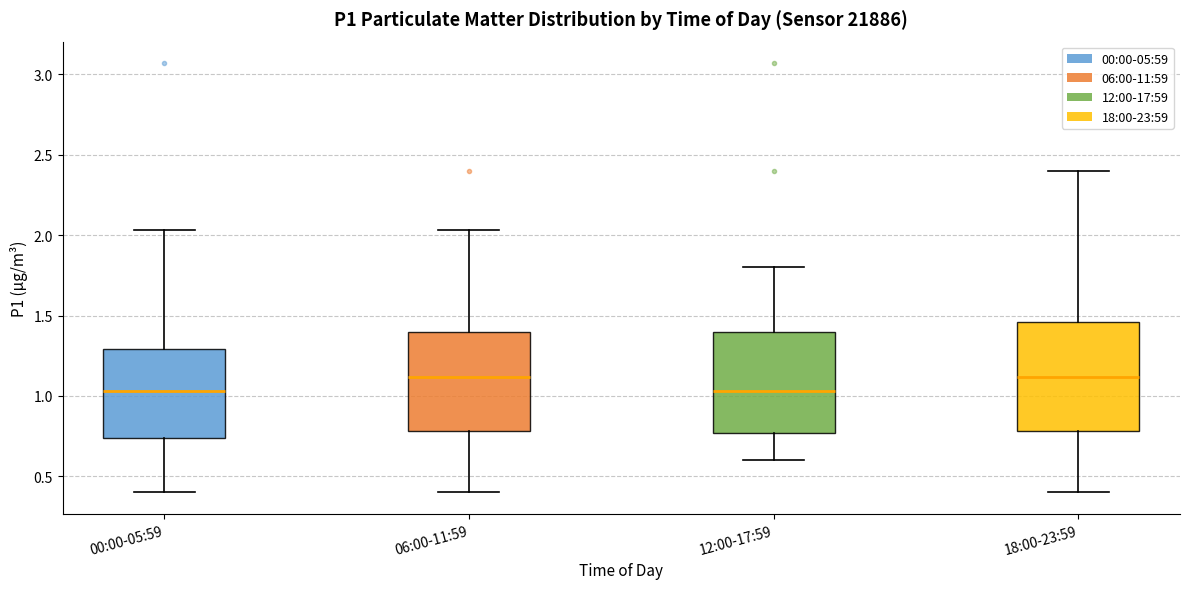

Reading left to right, transcribe this box plot: for each box, give where its median line is, the range the box spans, and where its two whiskers end, as read against the y-axis. The values are not printed on the chart, so give them approximately, as read against the axis.

00:00-05:59: median 1.05, box 0.75 to 1.30, whiskers 0.40 to 2.05
06:00-11:59: median 1.10, box 0.80 to 1.40, whiskers 0.40 to 2.05
12:00-17:59: median 1.05, box 0.75 to 1.40, whiskers 0.60 to 1.80
18:00-23:59: median 1.10, box 0.80 to 1.45, whiskers 0.40 to 2.40